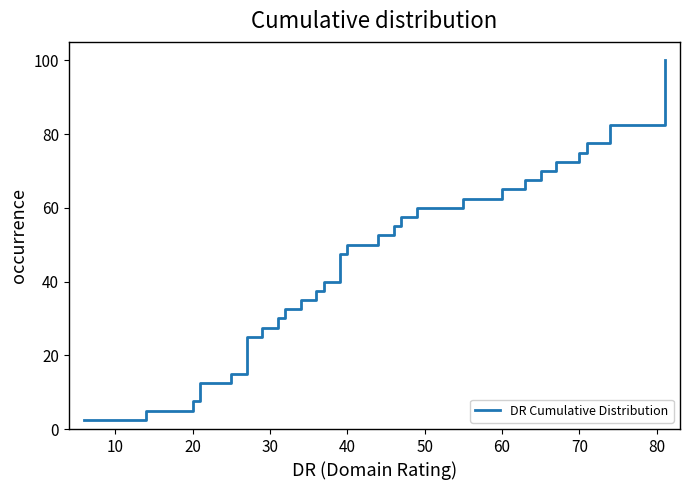

What is the value of the 27th point from the left?

67.5